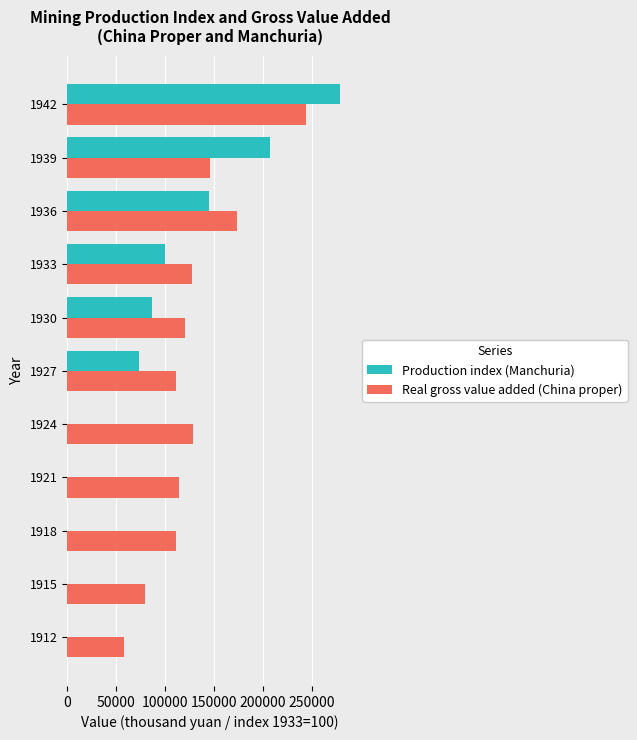

Which series changed the most between 1921 and 1927?

Production index (Manchuria)